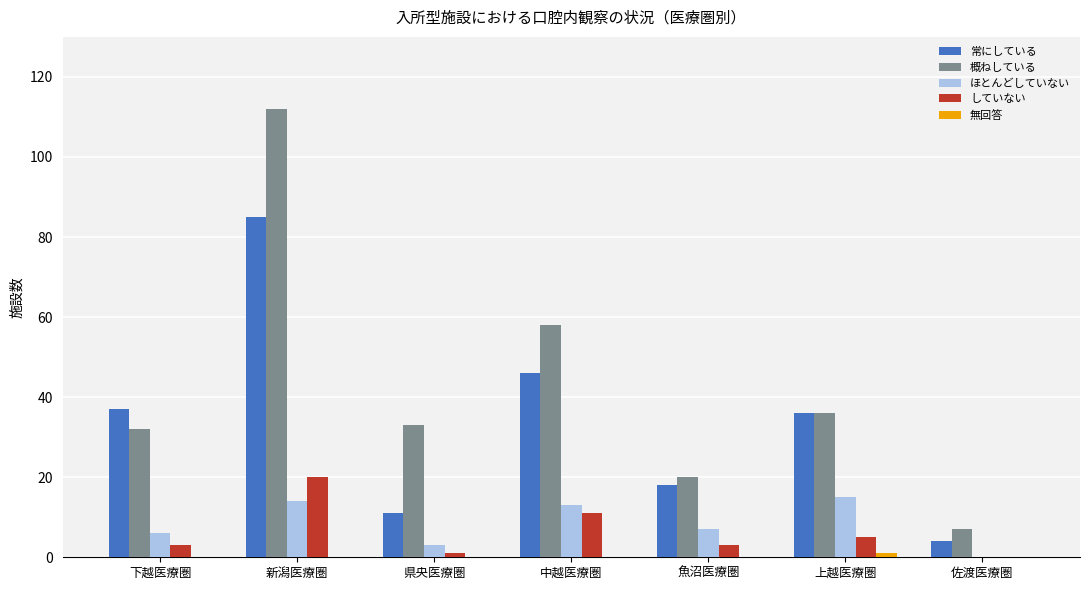

Between 新潟医療圏 and 佐渡医療圏, which series saw the biggest shift?

概ねしている